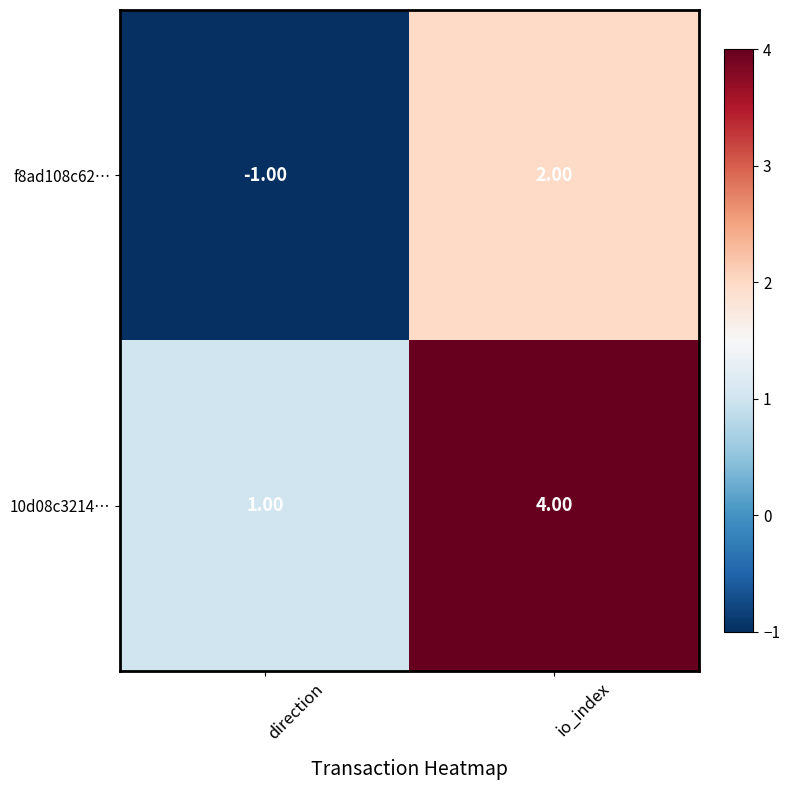

How many data points in f8ad108c62… are less than 2?

1